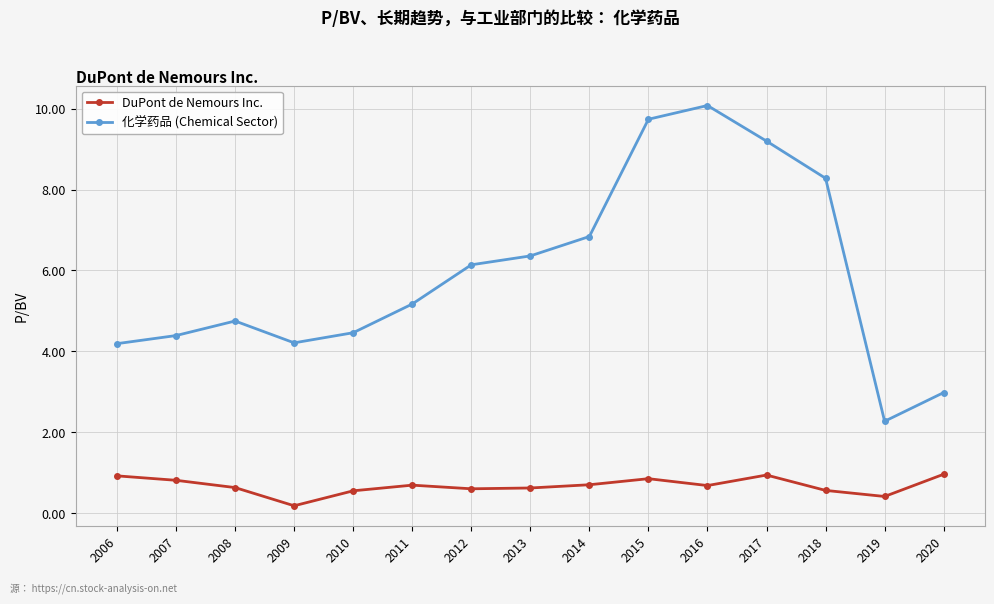

What is the total value across all series at 2015?

10.6